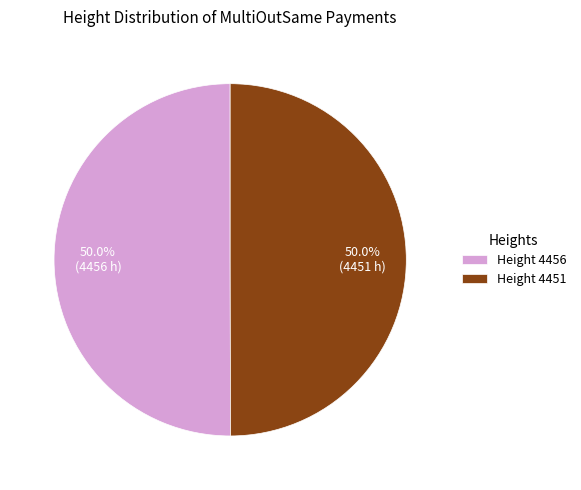

Is the sum of Height 4451 and Height 4456 greater than half?

Yes